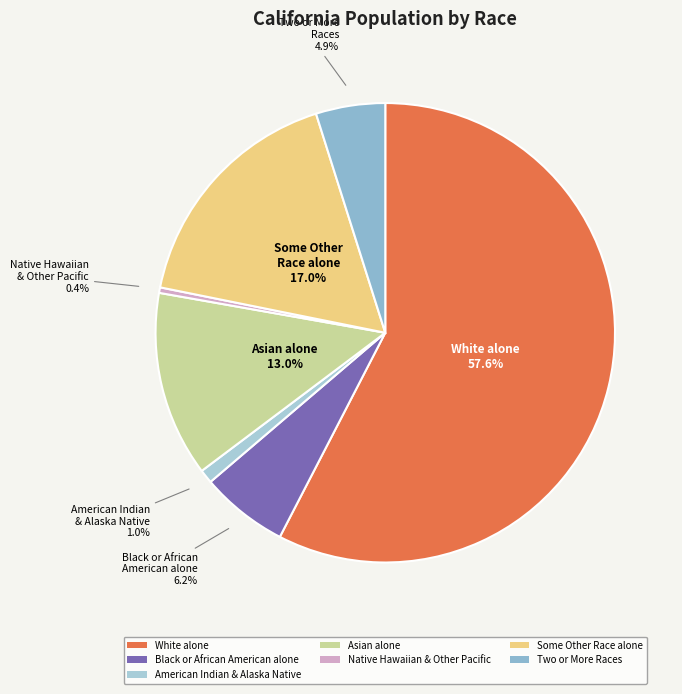

Which category has the biggest portion of the pie?

White alone